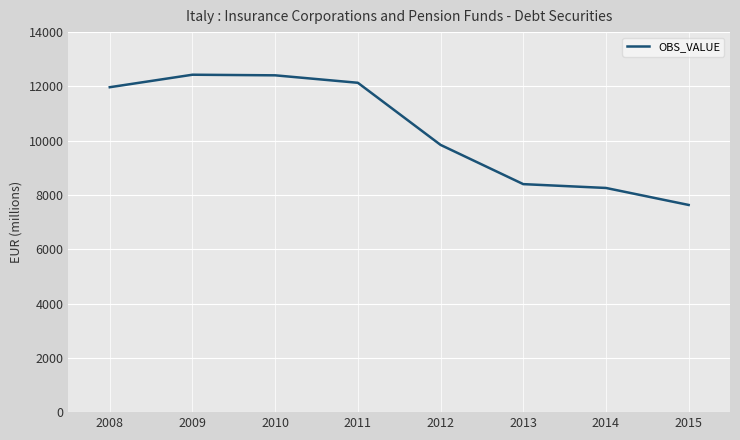

What is the ratio of the value at 2014 to the value at 2011?

0.7